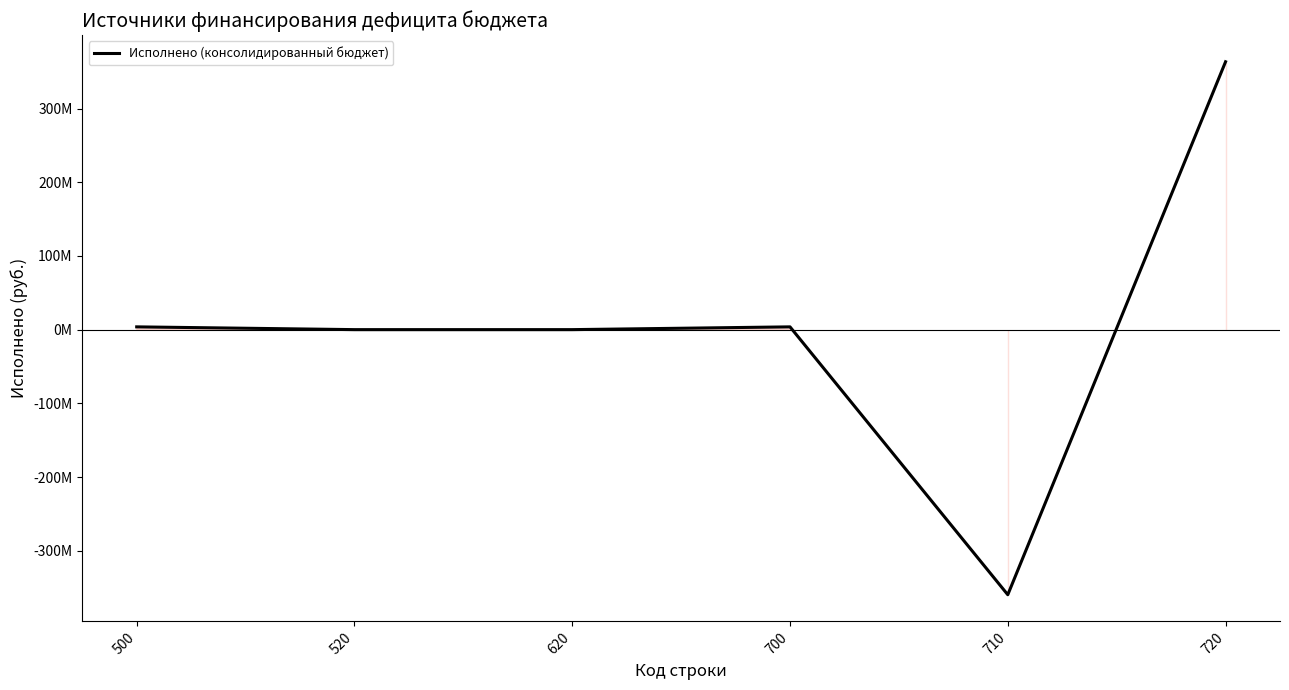

Reading left to right, list all the values displayed in this chart.

500=3755872.6	520=0.0	620=0.0	700=3755872.6	710=-359671346.3	720=363427218.9